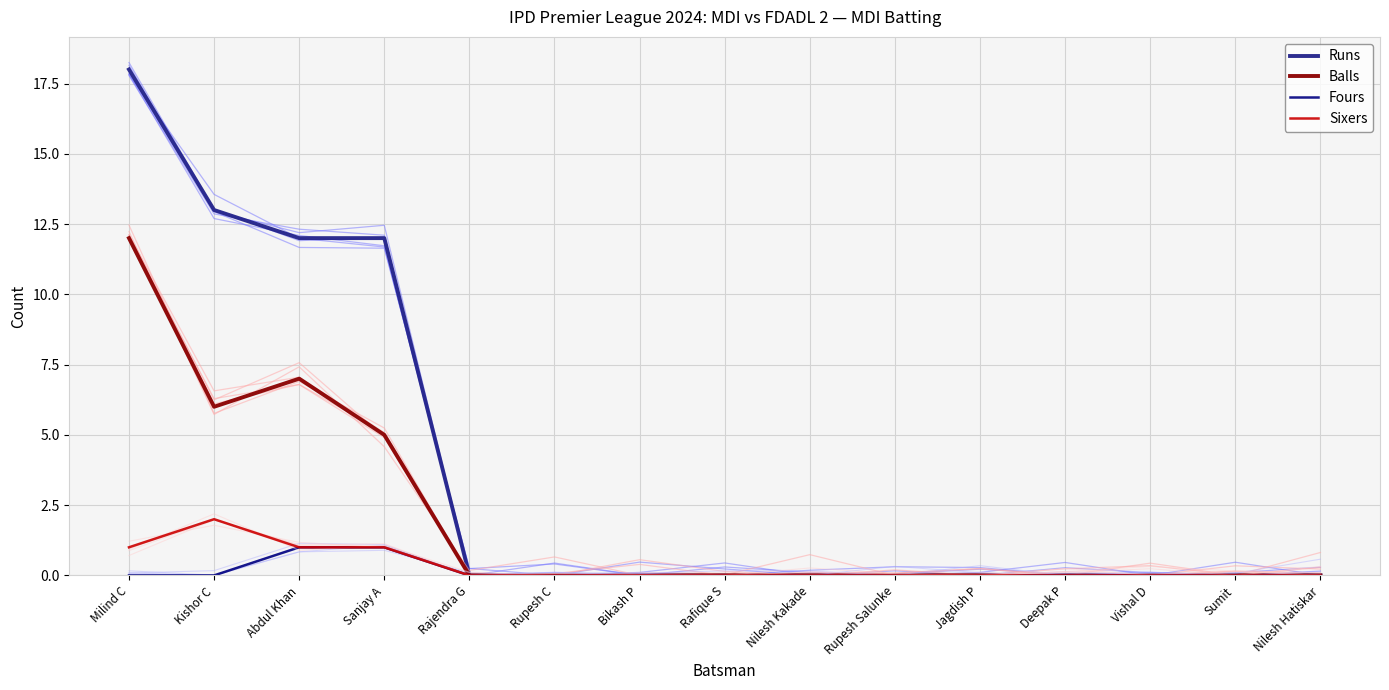

True or false: Fours and Runs cross at least once.

False